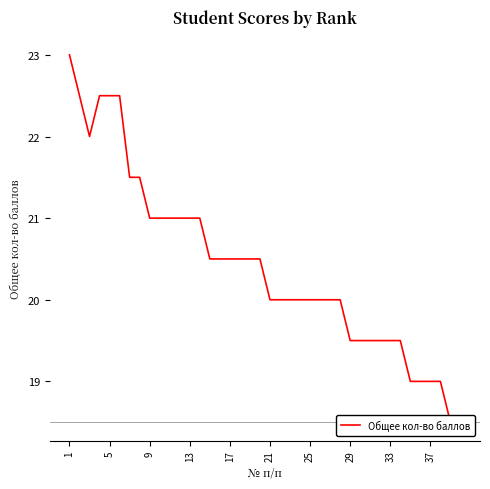

Is it true that the value at 29 is 19.5?

True